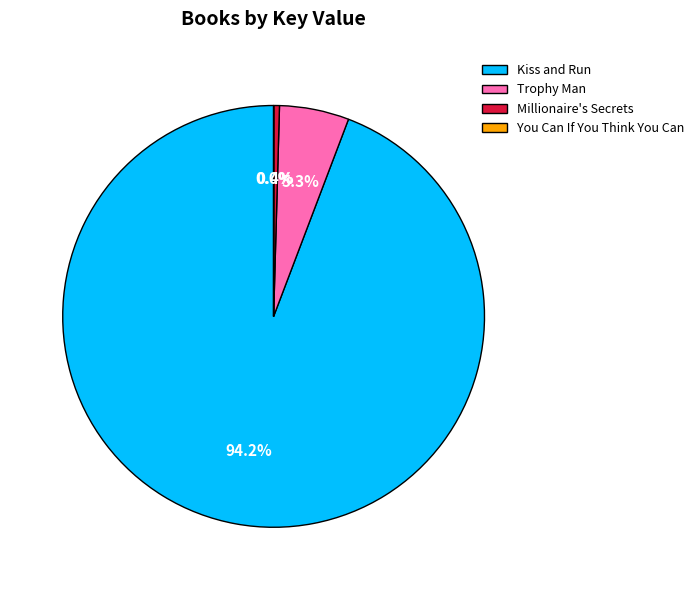

True or false: Trophy Man accounts for 11% of the total.

False